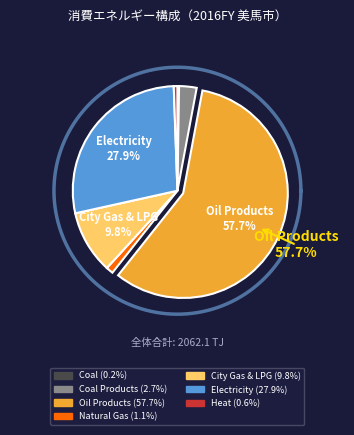

What is the change in value from Coal to Coal Products?

+50.7